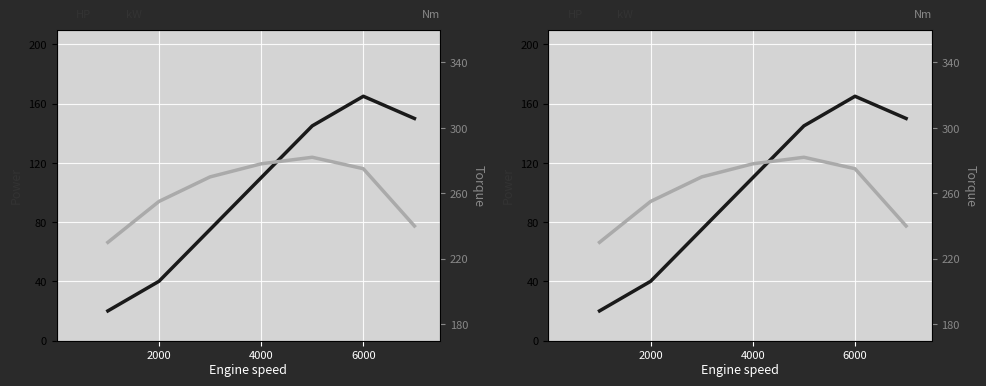

Reading left to right, what are all the values shown in this chart?

Power (kW): 20	40	75	110	145	165	150
Torque (Nm): 230	255	270	278	282	275	240